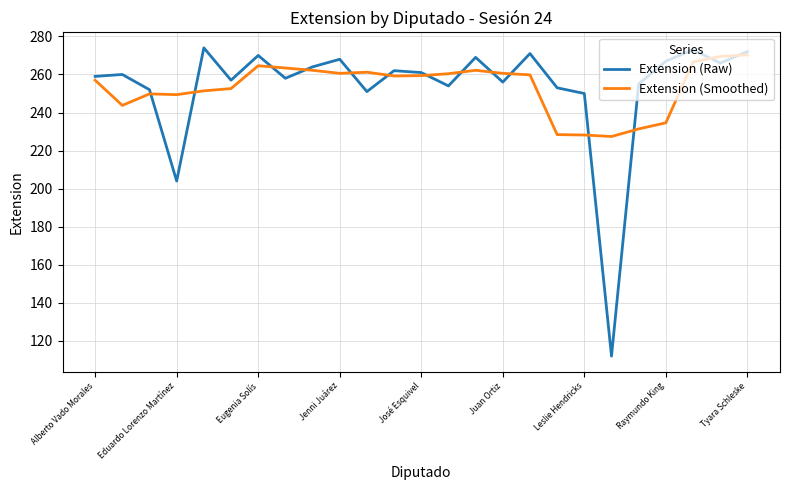

What is the difference between the maximum and minimum values in the Extension (Raw) series?

162.0